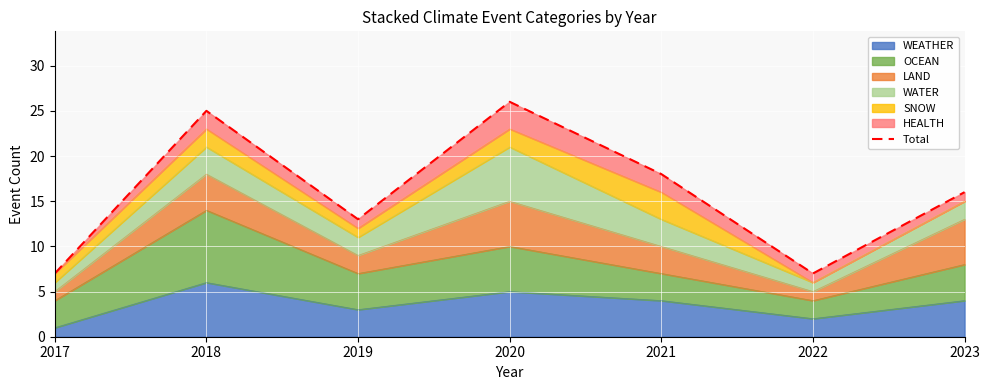

What is the greatest value displayed?

26